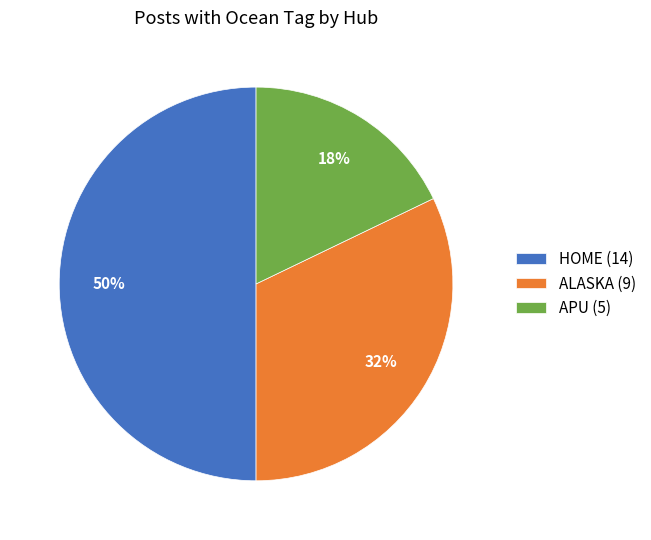

Which category has the smallest portion of the pie?

APU (5)